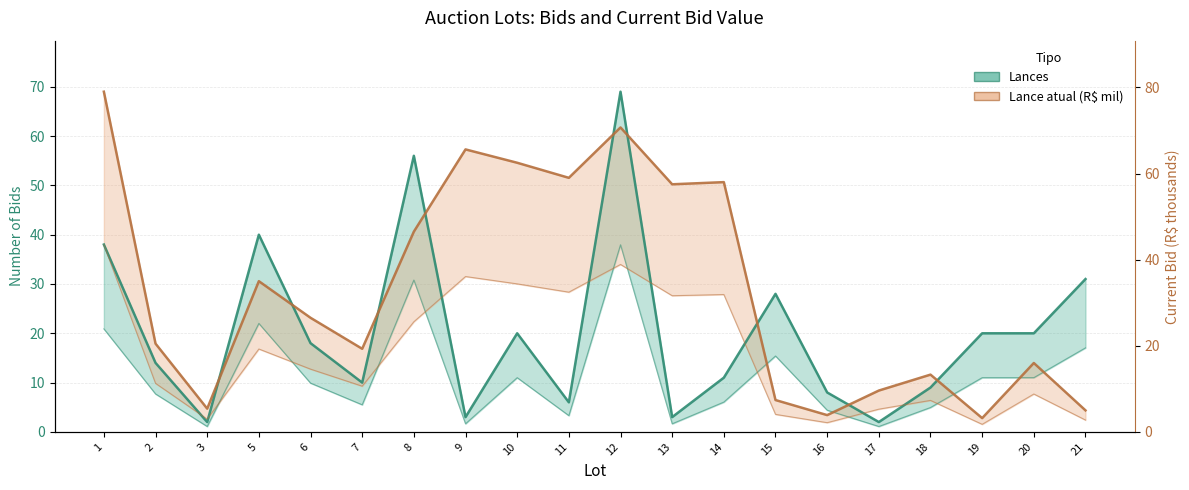

True or false: Lances and Lance atual (R$ mil) intersect in this chart.

True